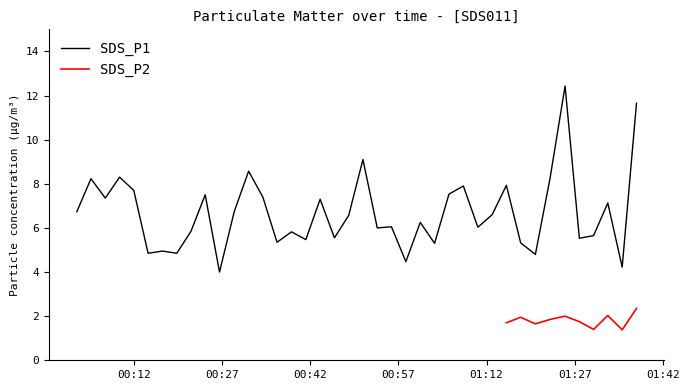

What is the average value?

6.7